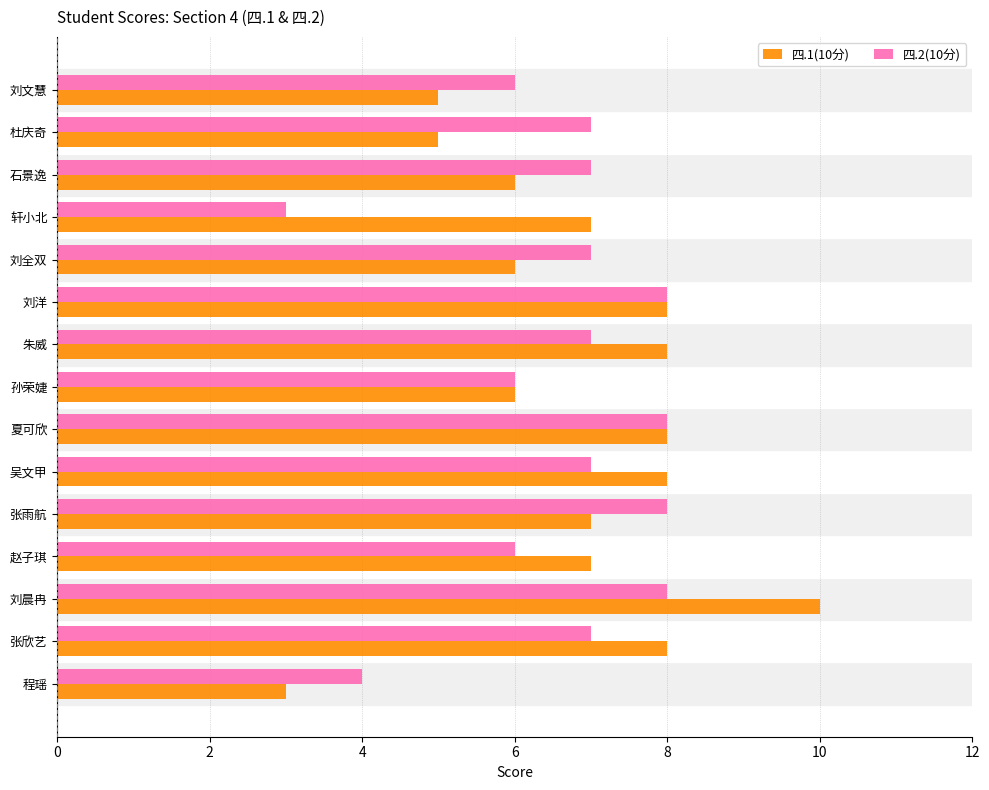

What is the sum of all 四.1(10分) values?

102